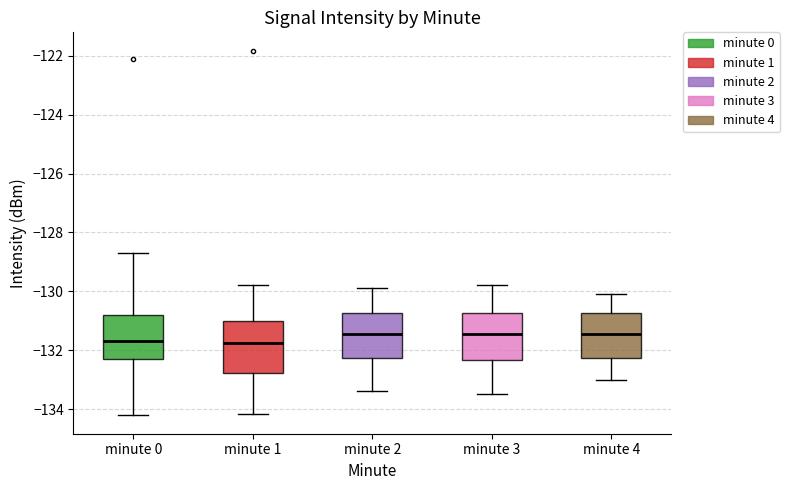

Reading left to right, read every box against the y-axis: the position of its median line, the range the box covers, and the ends of its whiskers. The values are not printed on the chart, so give them approximately, as read against the axis.

minute 0: median -131.6, box -132.4 to -130.8, whiskers -134.2 to -128.6
minute 1: median -131.8, box -132.8 to -131.0, whiskers -134.2 to -129.8
minute 2: median -131.4, box -132.2 to -130.8, whiskers -133.4 to -129.8
minute 3: median -131.4, box -132.4 to -130.8, whiskers -133.4 to -129.8
minute 4: median -131.4, box -132.2 to -130.8, whiskers -133.0 to -130.0